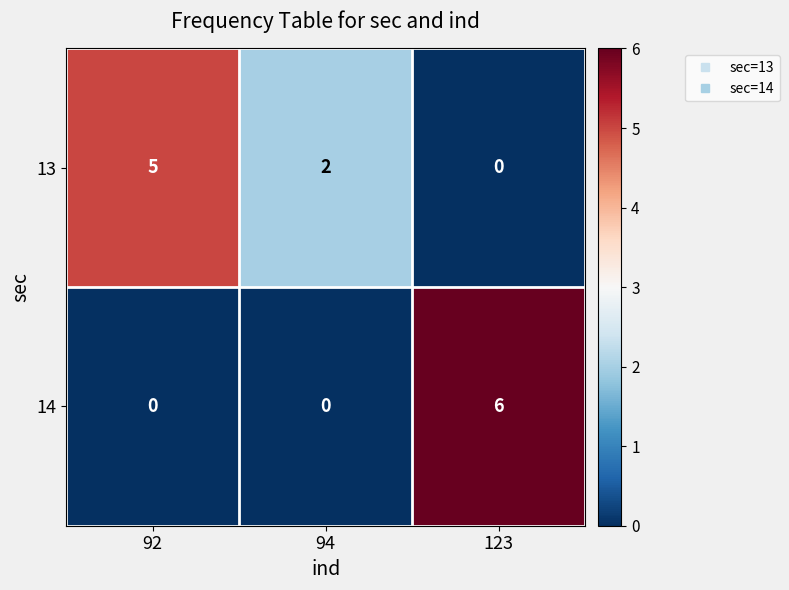

Reading right to left, transcribe all the data shown in this chart.

13: 123=0	94=2	92=5
14: 123=6	94=0	92=0